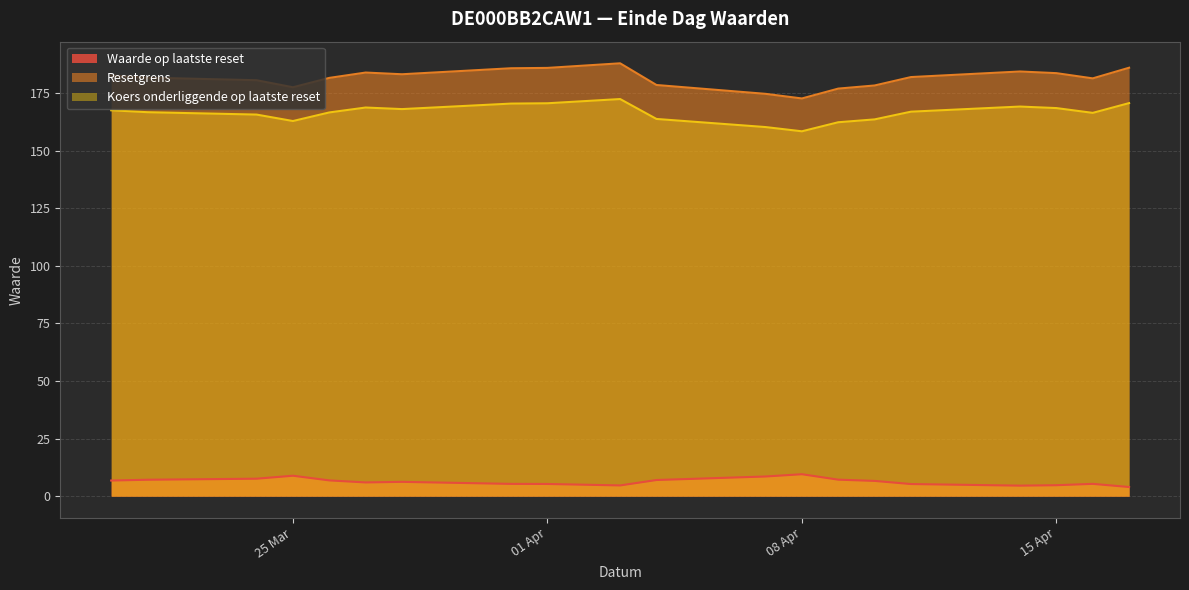

True or false: Koers onderliggende op laatste reset and Resetgrens intersect in this chart.

False